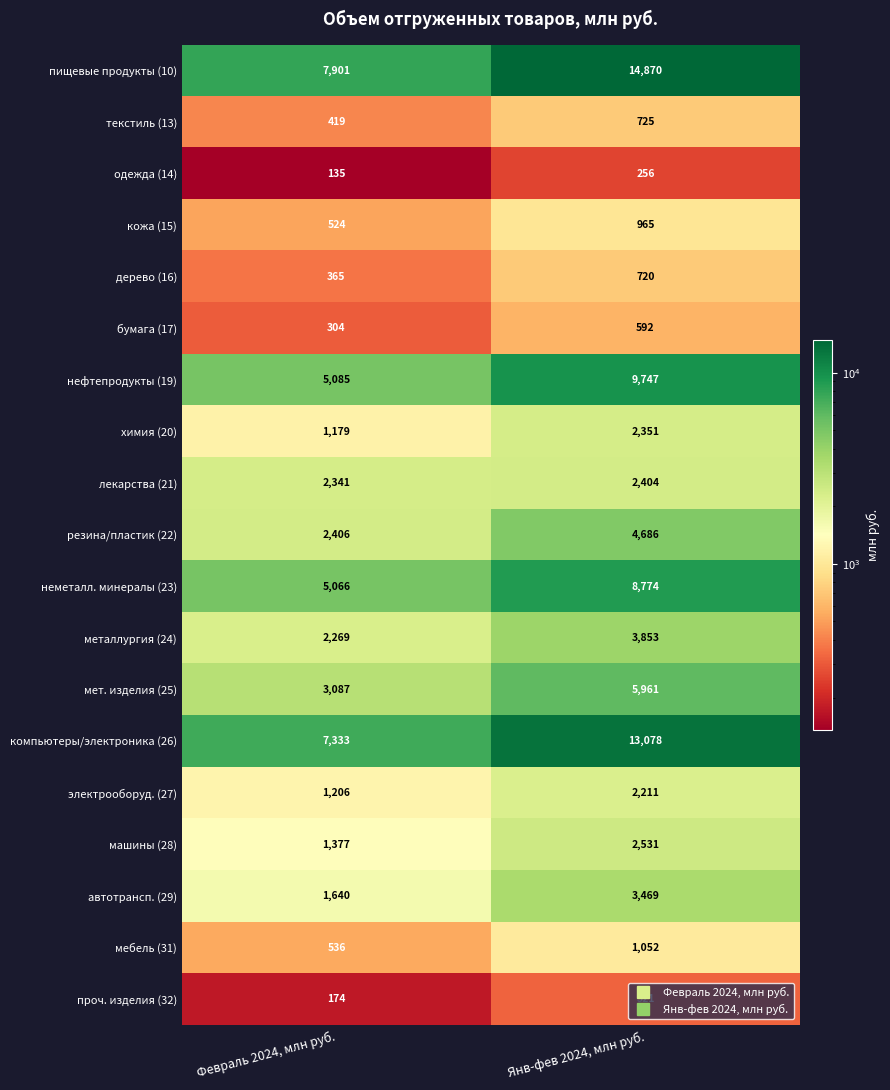

Count the number of data series in this chart.

19